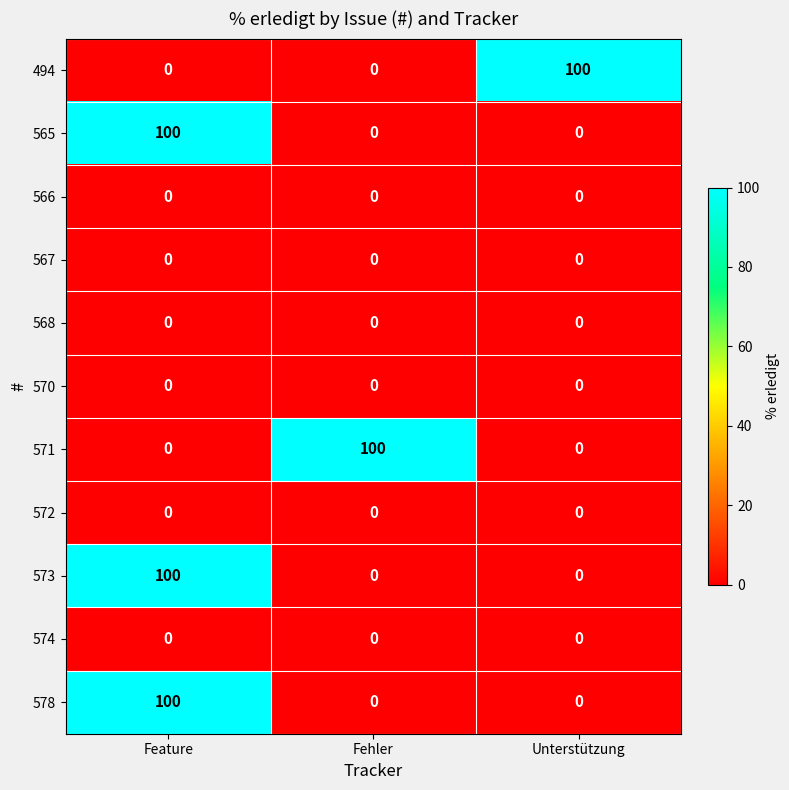

What is the maximum value shown in the chart?

100